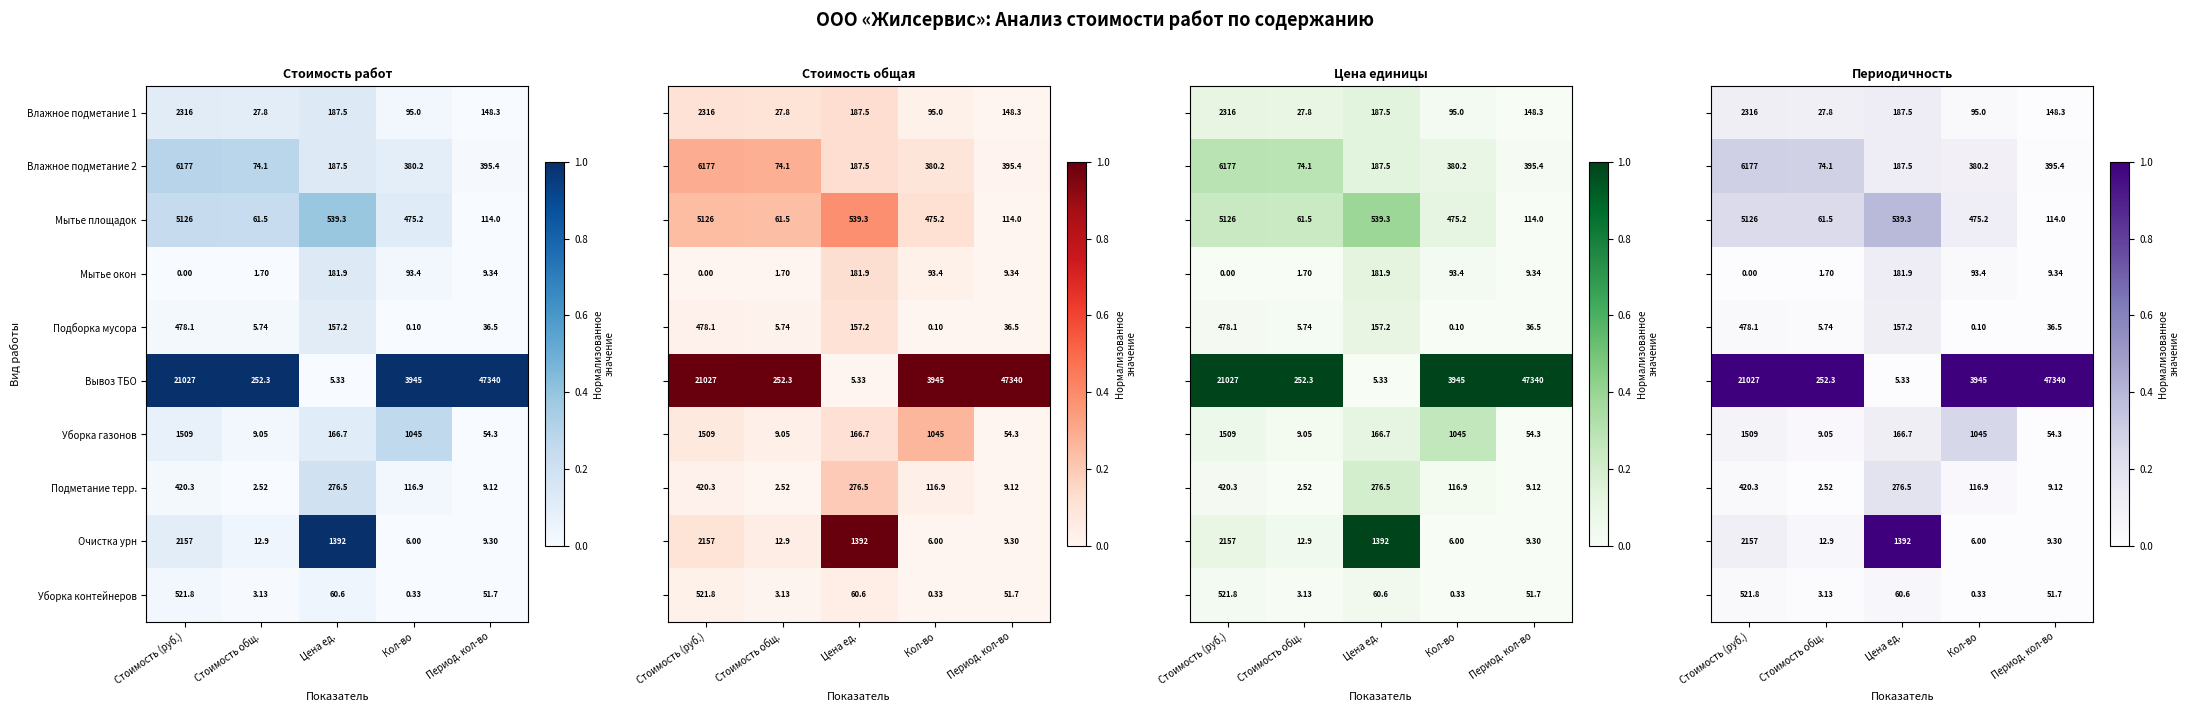

List the labels in order of Влажное подметание 2 value, smallest first.

Стоимость общ., Цена ед., Кол-во, Период. кол-во, Стоимость (руб.)